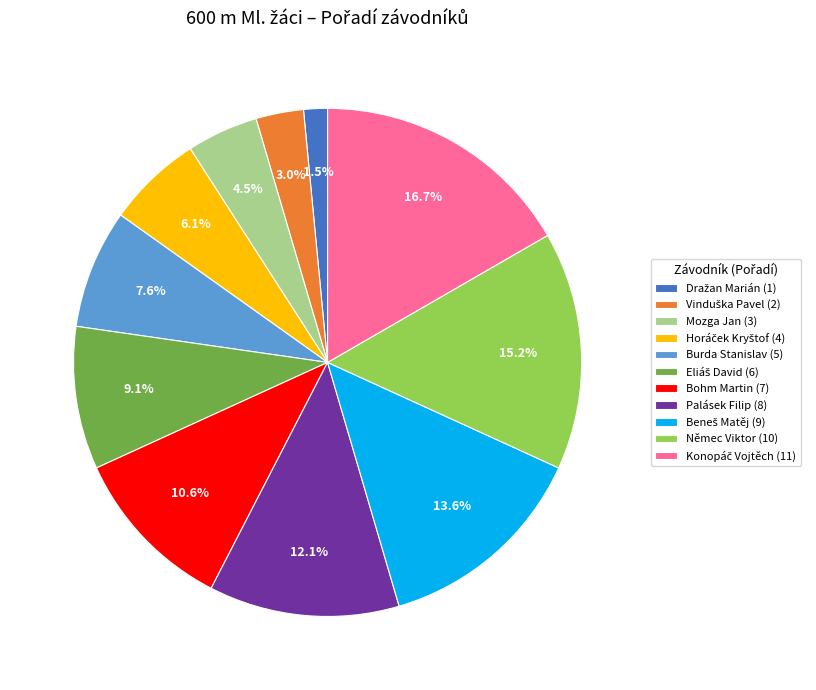

Is it true that Bohm Martin is 11% of the pie?

True